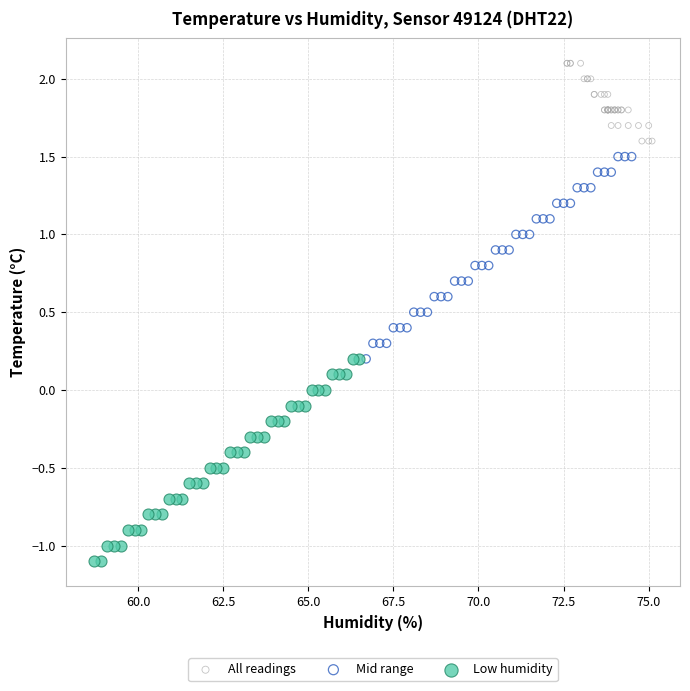

Which series reaches the maximum Y coordinate?

All readings